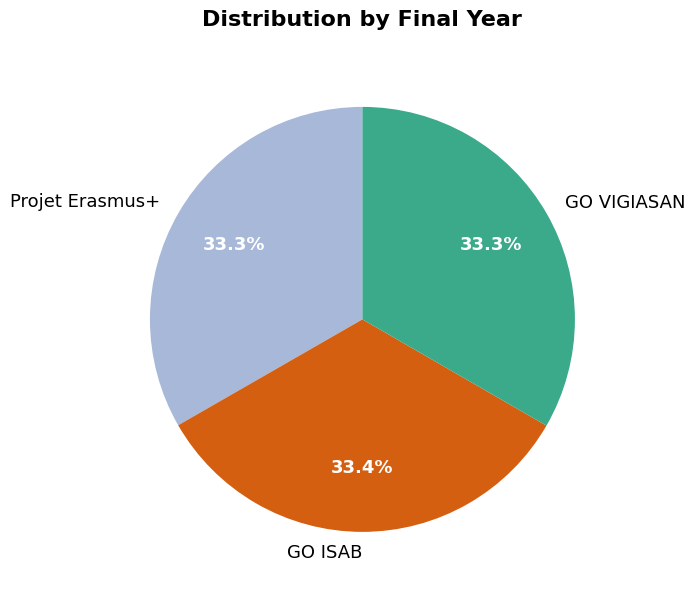

What is the ratio of the value at GO VIGIASAN to the value at Projet Erasmus+?

1.0